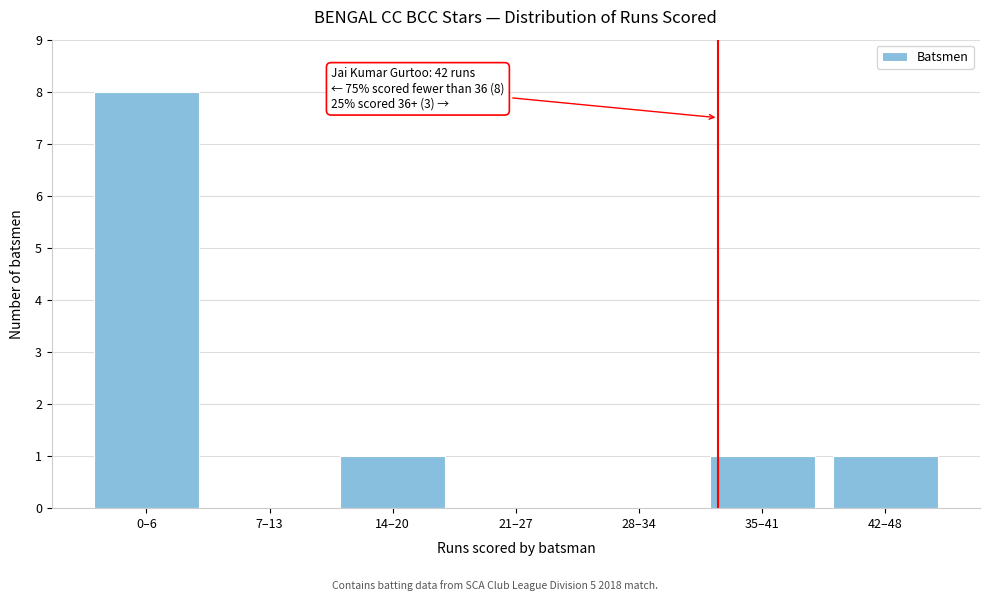

Reading left to right, extract all data points from this chart.

0–6=8	7–13=0	14–20=1	21–27=0	28–34=0	35–41=1	42–48=1